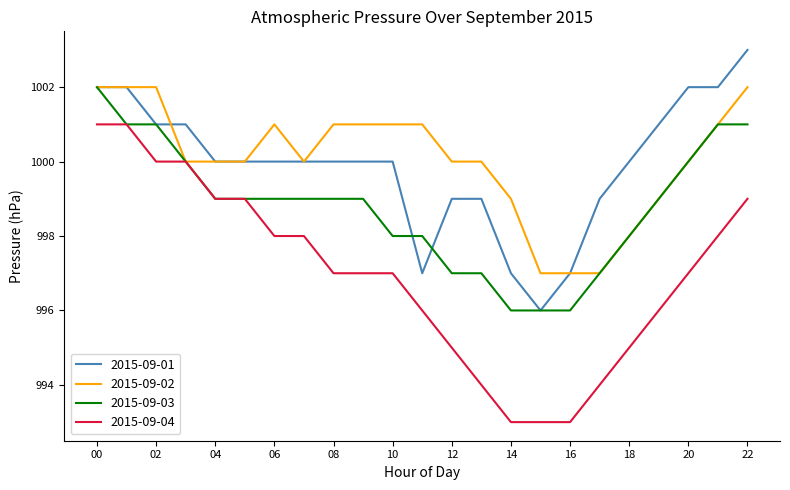

What is the greatest value displayed?

1003